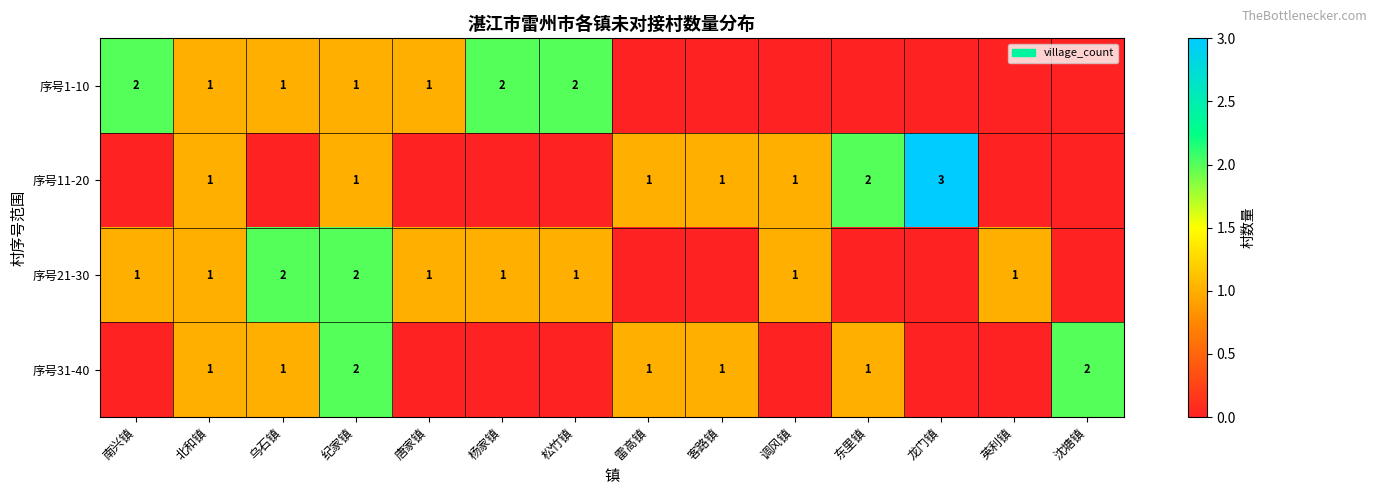

What is the sum of the 序号21-30 values at 北和镇 and 纪家镇?

3